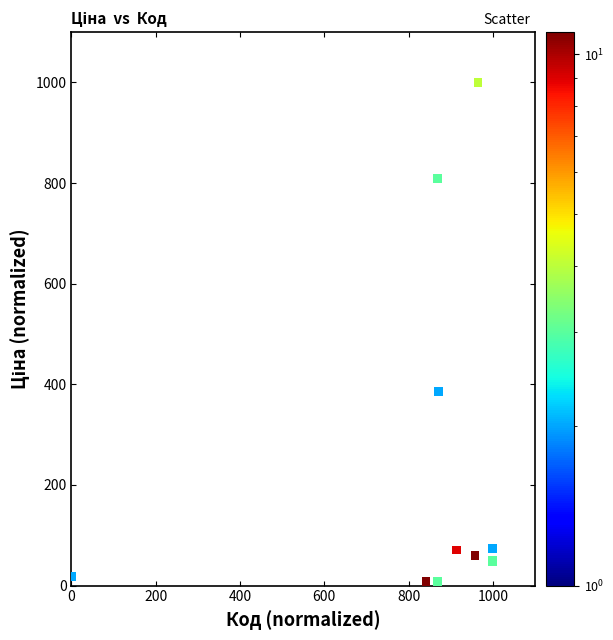

What Y value in the scatter plot is closest to 500?

386.5